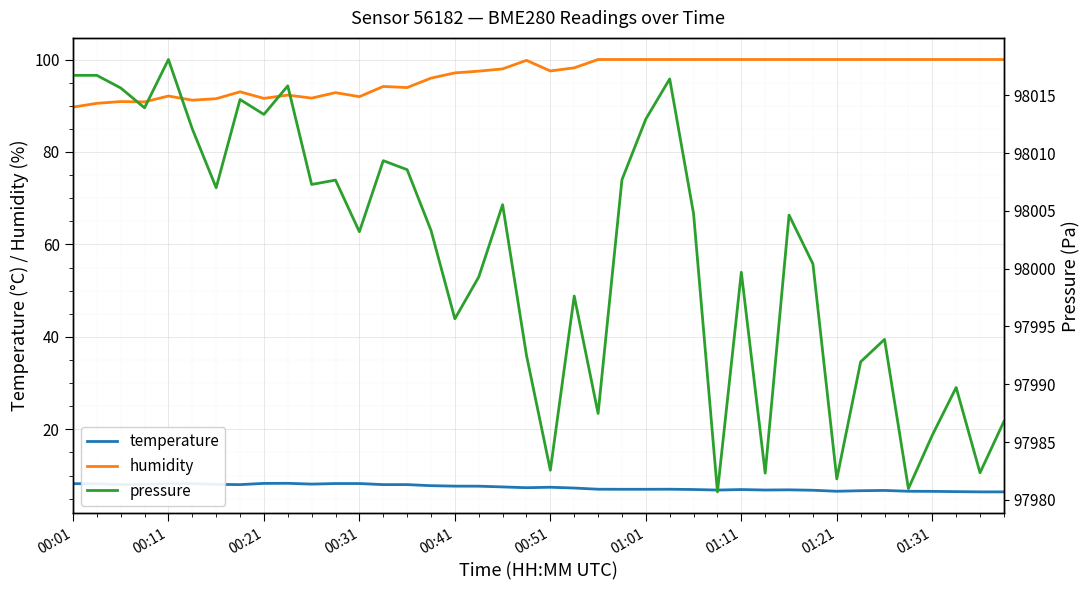

At how many categories does at least one series exceed 778?

40